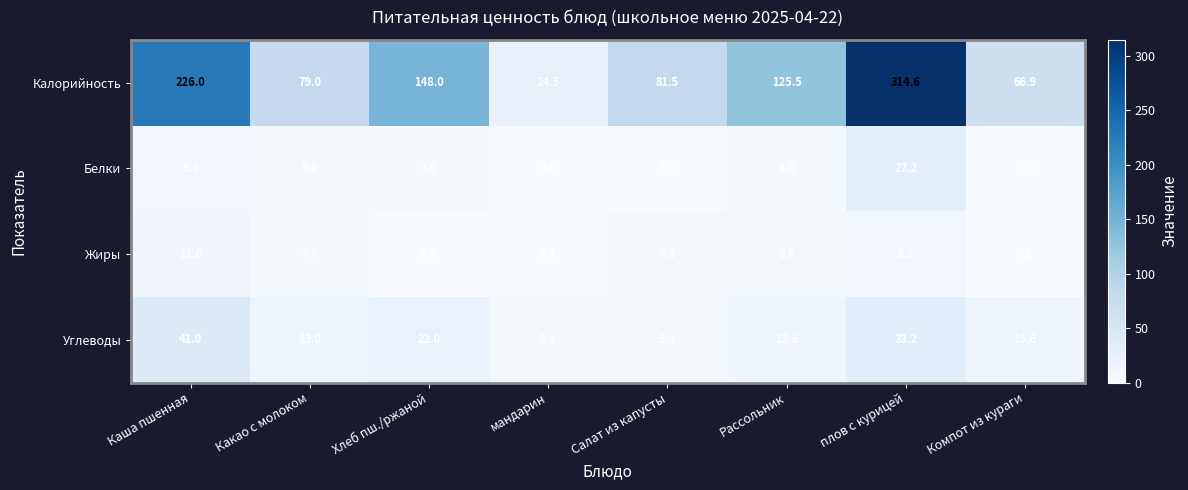

At which label is Белки closest to 13?

Каша пшенная